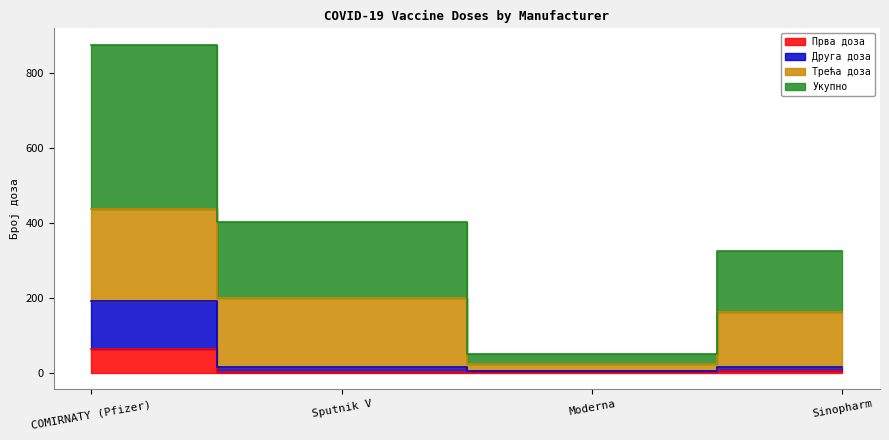

What position from the left is COMIRNATY (Pfizer)?

1